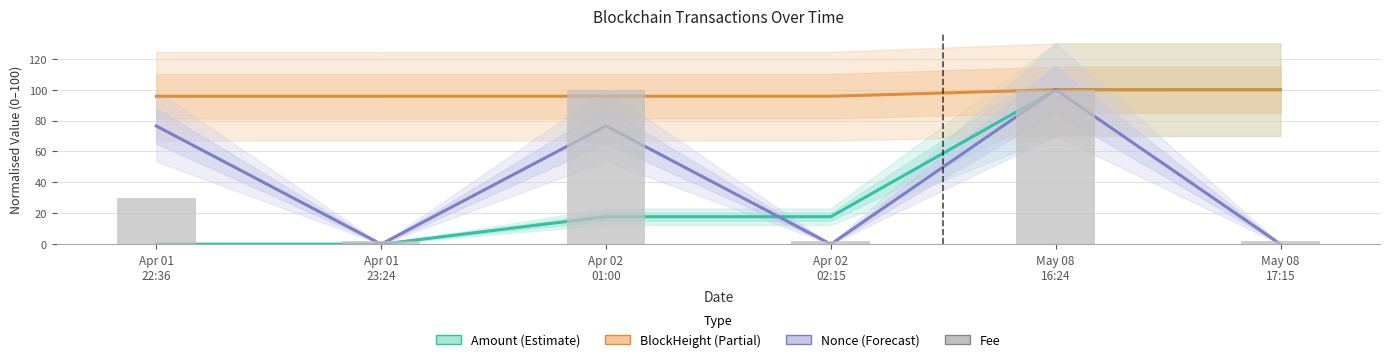

The value of BlockHeight (Estimate partial) at Apr 02
01:00 is 95.8. True or false?

True